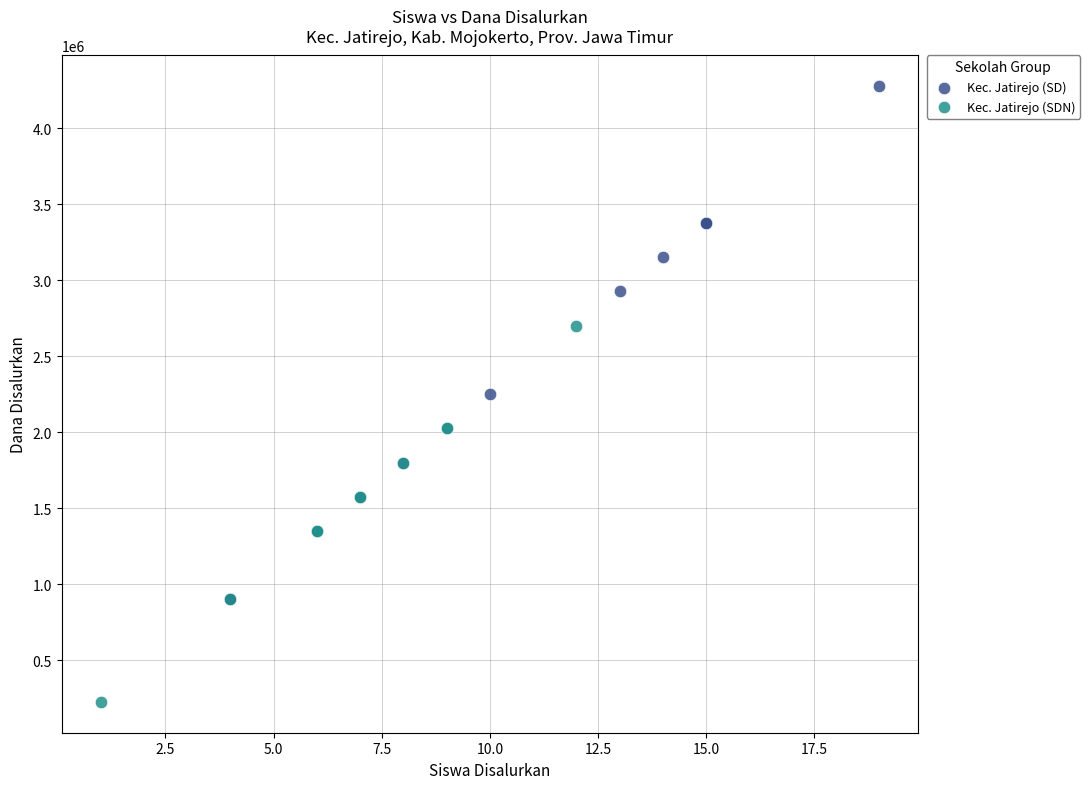

Which series has the largest Y range (max minus min)?

Kec. Jatirejo (SD)